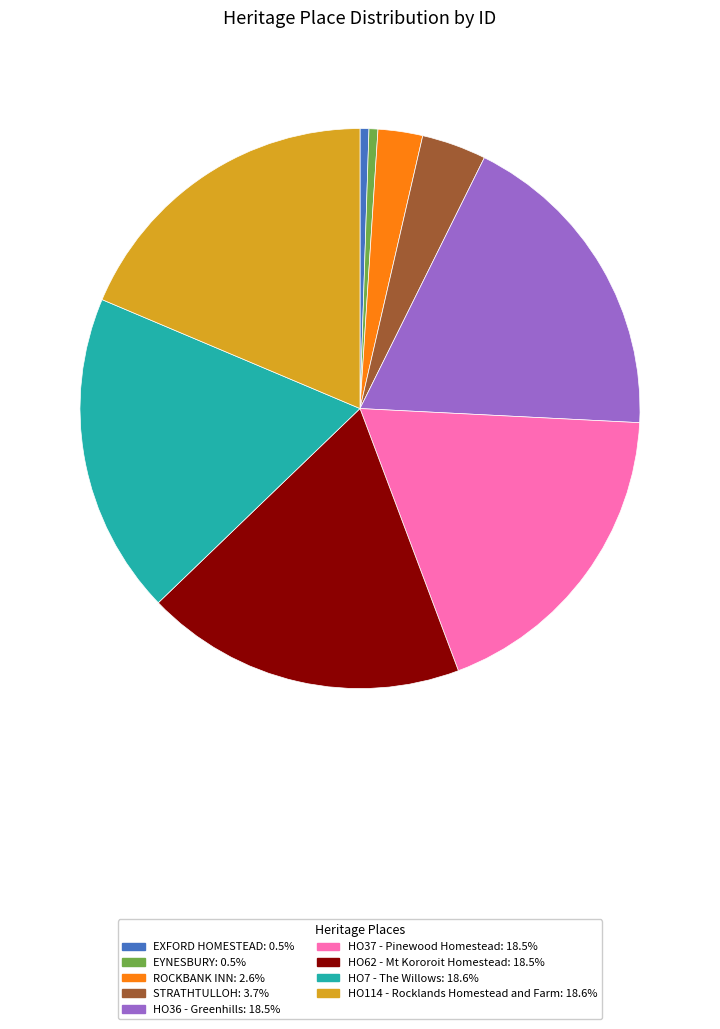

How many segments does this pie chart have?

9